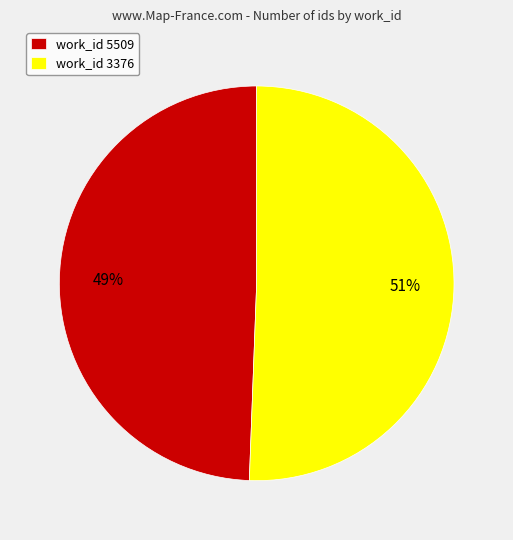

Which has a higher value, work_id 5509 or work_id 3376?

work_id 3376